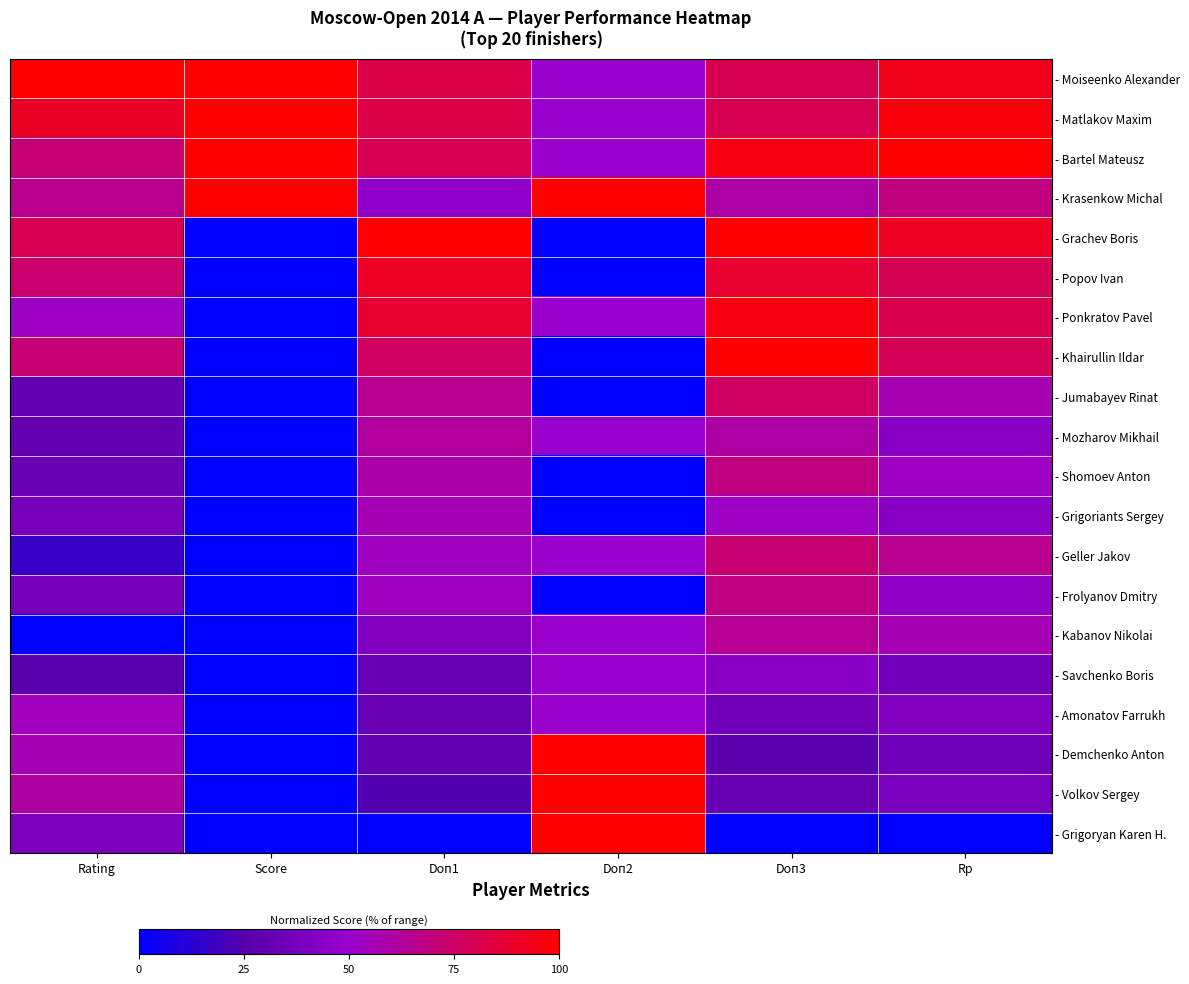

At Rp, list the series in order from largest to smallest.

- Bartel Mateusz, - Matlakov Maxim, - Moiseenko Alexander, - Grachev Boris, - Ponkratov Pavel, - Popov Ivan, - Khairullin Ildar, - Krasenkow Michal, - Geller Jakov, - Jumabayev Rinat, - Kabanov Nikolai, - Shomoev Anton, - Frolyanov Dmitry, - Mozharov Mikhail, - Grigoriants Sergey, - Amonatov Farrukh, - Volkov Sergey, - Savchenko Boris, - Demchenko Anton, - Grigoryan Karen H.